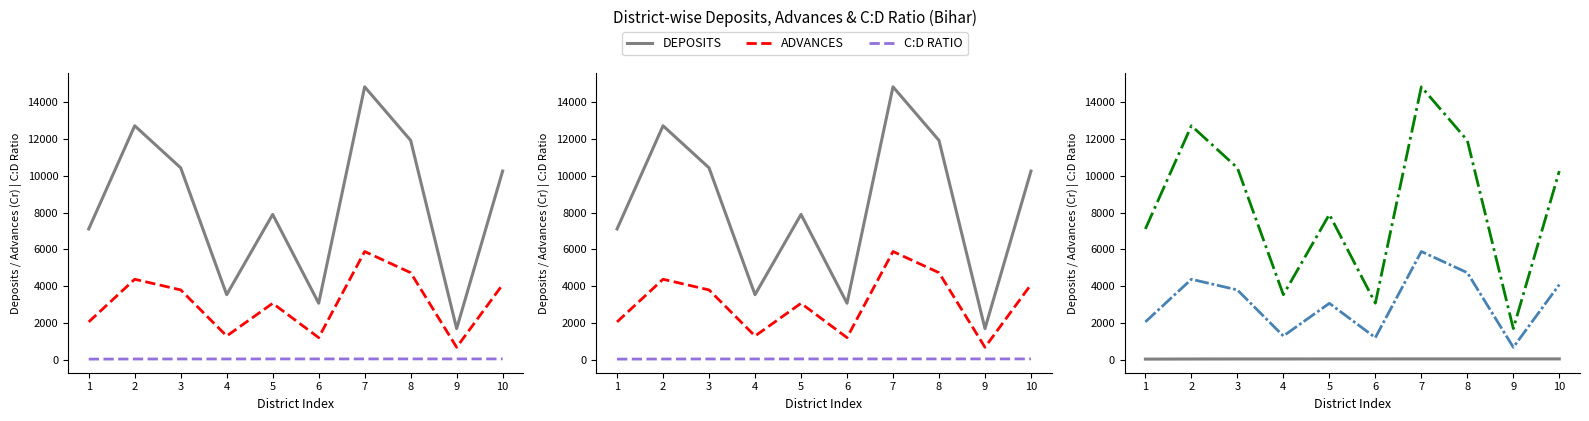

Reading left to right, what are all the values shown in this chart?

DEPOSITS: 1=7114.0	2=12731.0	3=10440.0	4=3535.0	5=7905.0	6=3072.0	7=14850.0	8=11933.0	9=1690.0	10=10264.0
ADVANCES: 1=2054.0	2=4376.0	3=3795.0	4=1286.0	5=3066.0	6=1198.0	7=5886.0	8=4732.0	9=672.0	10=4085.0
C:D RATIO: 1=28.9	2=34.4	3=36.4	4=36.4	5=38.8	6=39.0	7=39.6	8=39.7	9=39.8	10=39.8